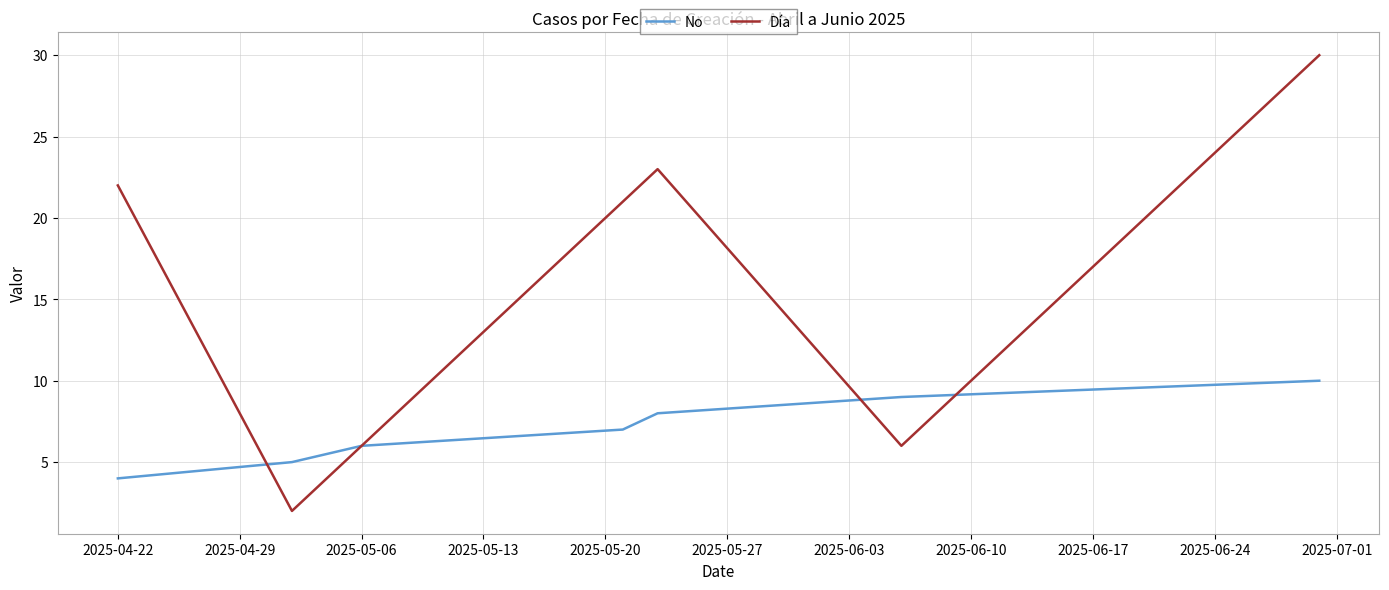

Which series has the largest range (max minus min)?

Día